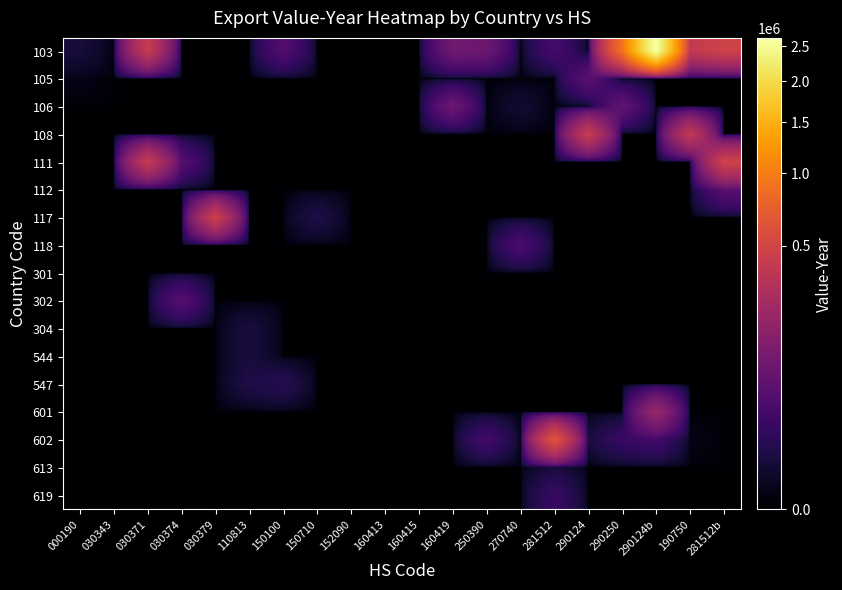

Reading right to left, list all the values displayed in this chart.

103: 281512b=479820	190750=398759	290124b=2631053	290250=905997	290124=0	281512=30770	270740=0	250390=86563	160419=94840	160415=0	160413=0	152090=0	150710=0	150100=44299	110813=0	030379=0	030374=0	030371=416075	030343=0	000190=3893
105: 281512b=0	190750=0	290124b=0	290250=0	290124=56162	281512=0	270740=0	250390=0	160419=0	160415=0	160413=0	152090=0	150710=0	150100=0	110813=0	030379=0	030374=0	030371=0	030343=0	000190=213
106: 281512b=0	190750=0	290124b=0	290250=66954	290124=0	281512=0	270740=2558	250390=0	160419=86563	160415=0	160413=0	152090=0	150710=0	150100=0	110813=0	030379=0	030374=0	030371=0	030343=0	000190=0
108: 281512b=0	190750=398759	290124b=0	290250=0	290124=429910	281512=0	270740=0	250390=0	160419=0	160415=0	160413=0	152090=0	150710=0	150100=0	110813=0	030379=0	030374=0	030371=0	030343=0	000190=0
111: 281512b=479820	190750=0	290124b=0	290250=0	290124=0	281512=0	270740=0	250390=0	160419=0	160415=0	160413=0	152090=0	150710=0	150100=0	110813=0	030379=0	030374=49134	030371=416075	030343=0	000190=0
112: 281512b=52497	190750=0	290124b=0	290250=0	290124=0	281512=0	270740=0	250390=0	160419=0	160415=0	160413=0	152090=0	150710=0	150100=0	110813=0	030379=0	030374=0	030371=0	030343=0	000190=0
117: 281512b=0	190750=0	290124b=0	290250=0	290124=0	281512=0	270740=0	250390=0	160419=0	160415=0	160413=0	152090=0	150710=6563	150100=0	110813=0	030379=461046	030374=0	030371=0	030343=0	000190=0
118: 281512b=0	190750=0	290124b=0	290250=0	290124=0	281512=0	270740=36173	250390=0	160419=0	160415=0	160413=0	152090=0	150710=0	150100=0	110813=0	030379=0	030374=0	030371=0	030343=0	000190=0
301: 281512b=0	190750=0	290124b=0	290250=0	290124=0	281512=0	270740=0	250390=0	160419=0	160415=0	160413=0	152090=0	150710=0	150100=0	110813=0	030379=0	030374=0	030371=0	030343=0	000190=0
302: 281512b=0	190750=0	290124b=0	290250=0	290124=0	281512=0	270740=0	250390=0	160419=0	160415=0	160413=0	152090=0	150710=0	150100=0	110813=0	030379=0	030374=49134	030371=0	030343=0	000190=0
304: 281512b=0	190750=0	290124b=0	290250=0	290124=0	281512=0	270740=0	250390=0	160419=0	160415=0	160413=0	152090=0	150710=0	150100=0	110813=4473	030379=0	030374=0	030371=0	030343=0	000190=0
544: 281512b=0	190750=0	290124b=0	290250=0	290124=0	281512=0	270740=0	250390=0	160419=0	160415=0	160413=0	152090=0	150710=0	150100=0	110813=4473	030379=0	030374=0	030371=0	030343=0	000190=0
547: 281512b=0	190750=0	290124b=0	290250=0	290124=0	281512=0	270740=0	250390=0	160419=0	160415=0	160413=0	152090=0	150710=0	150100=9362	110813=6219	030379=0	030374=0	030371=0	030343=0	000190=0
601: 281512b=0	190750=0	290124b=201616	290250=0	290124=0	281512=0	270740=0	250390=0	160419=0	160415=0	160413=0	152090=0	150710=0	150100=0	110813=0	030379=0	030374=0	030371=0	030343=0	000190=0
602: 281512b=0	190750=211	290124b=26738	290250=18764	290124=4175	281512=647584	270740=261	250390=26906	160419=0	160415=0	160413=0	152090=0	150710=0	150100=0	110813=0	030379=0	030374=0	030371=0	030343=0	000190=0
613: 281512b=0	190750=0	290124b=0	290250=0	290124=0	281512=4175	270740=0	250390=0	160419=0	160415=0	160413=0	152090=0	150710=0	150100=0	110813=0	030379=0	030374=0	030371=0	030343=0	000190=0
619: 281512b=0	190750=0	290124b=0	290250=0	290124=0	281512=18764	270740=0	250390=0	160419=0	160415=0	160413=0	152090=0	150710=0	150100=0	110813=0	030379=0	030374=0	030371=0	030343=0	000190=0